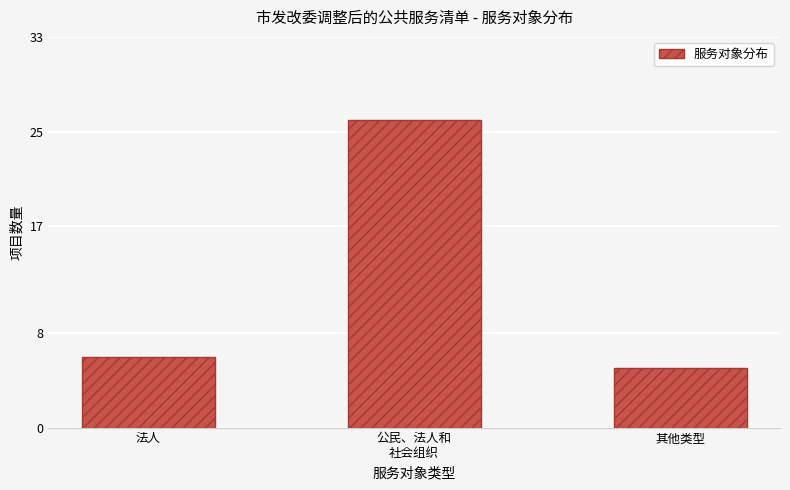

What position from the left is 法人?

1